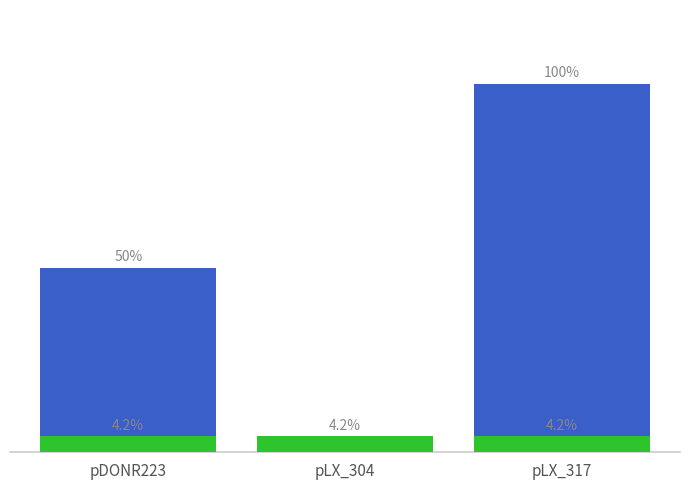

True or false: Sequenced % has a value of 100.0 at pLX_317.

True